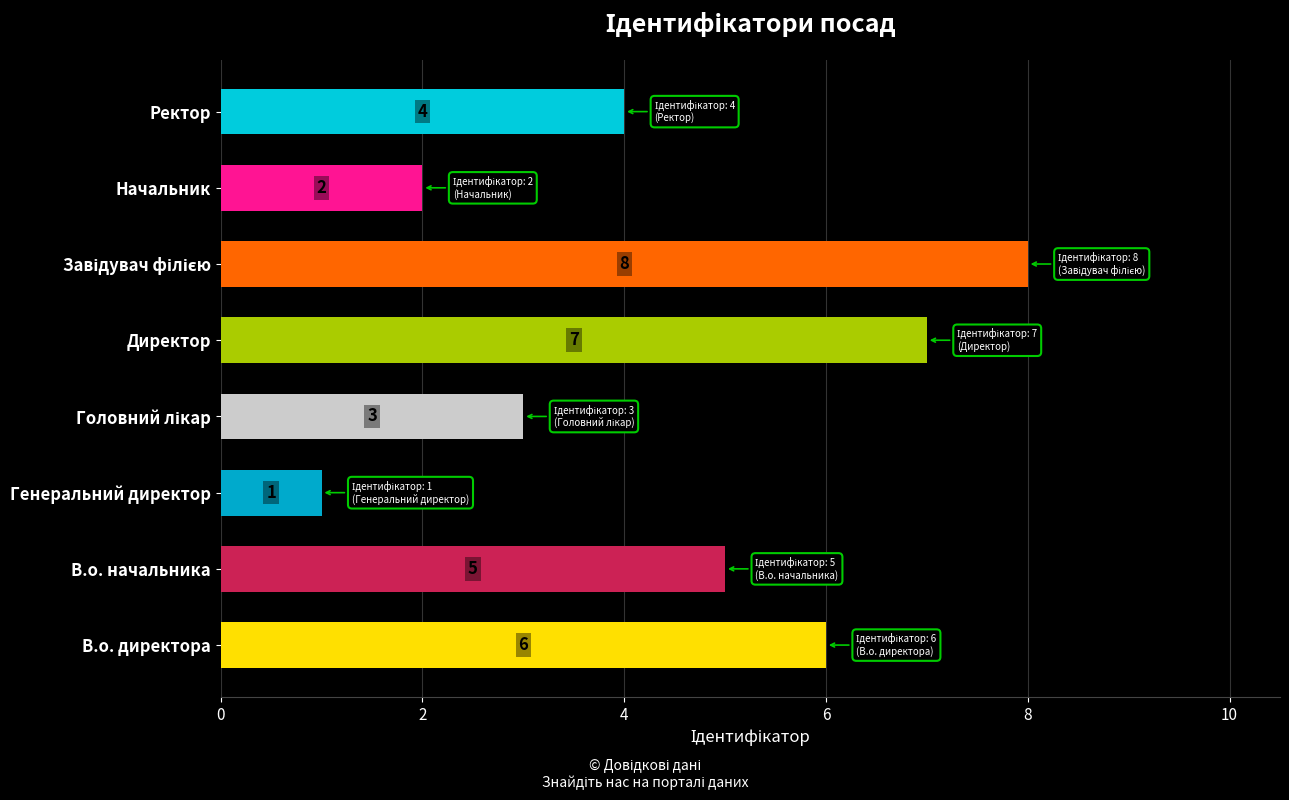

What is the sum of all values?

36